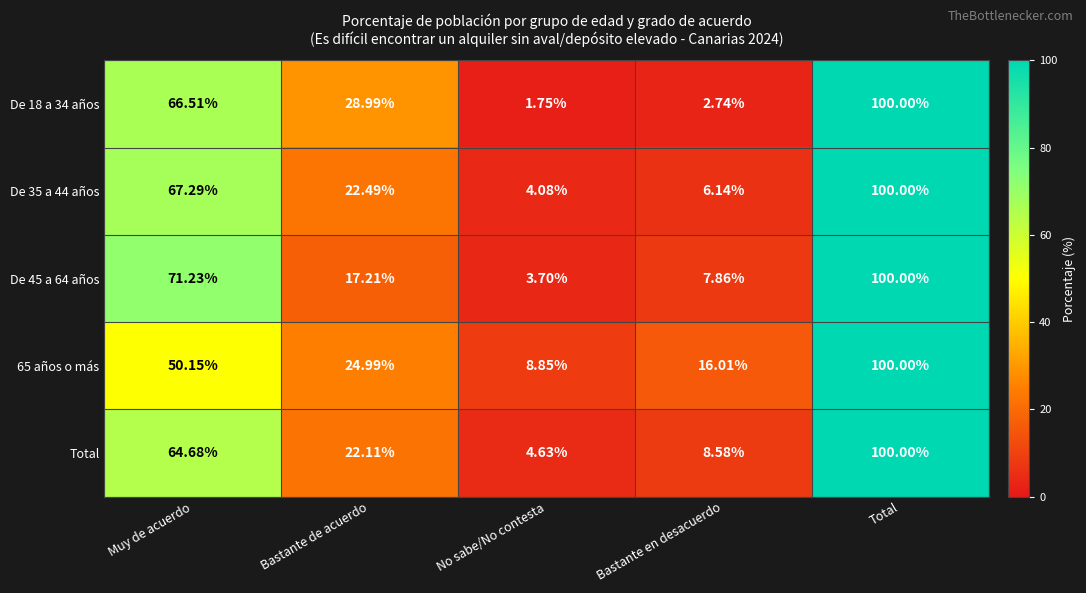

How many series are shown in this chart?

5